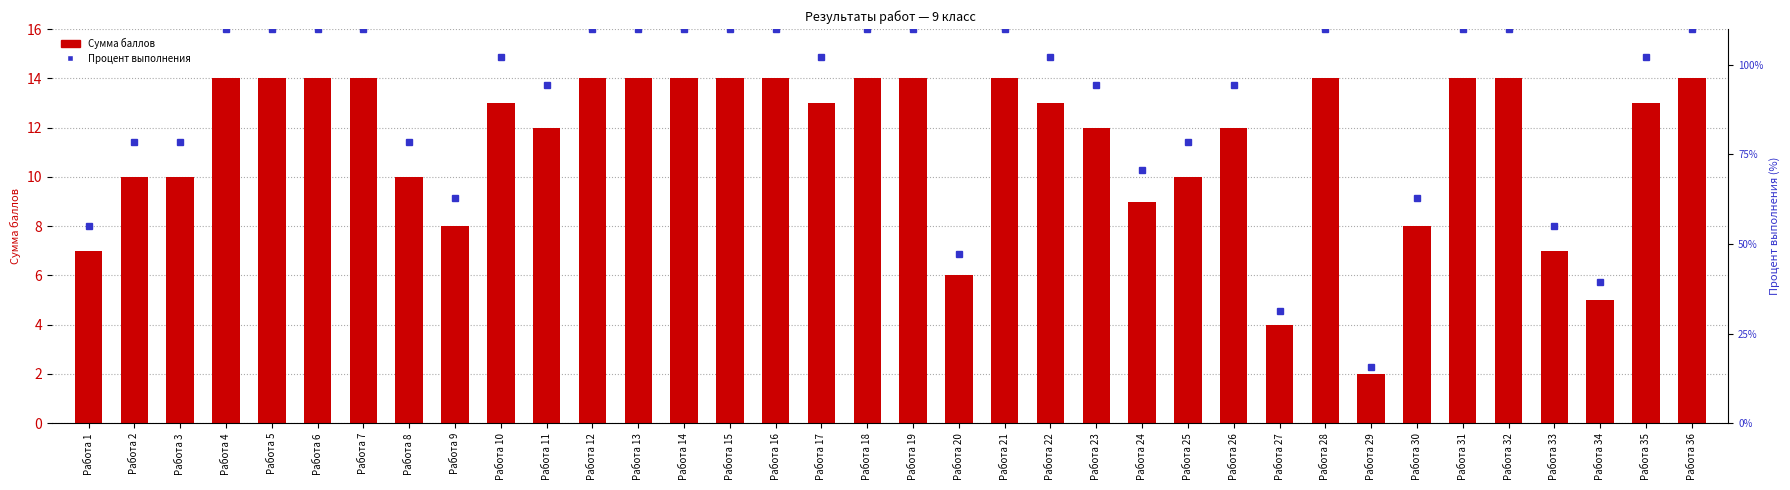

Where is the data nearest to the value 8?

Работа 9